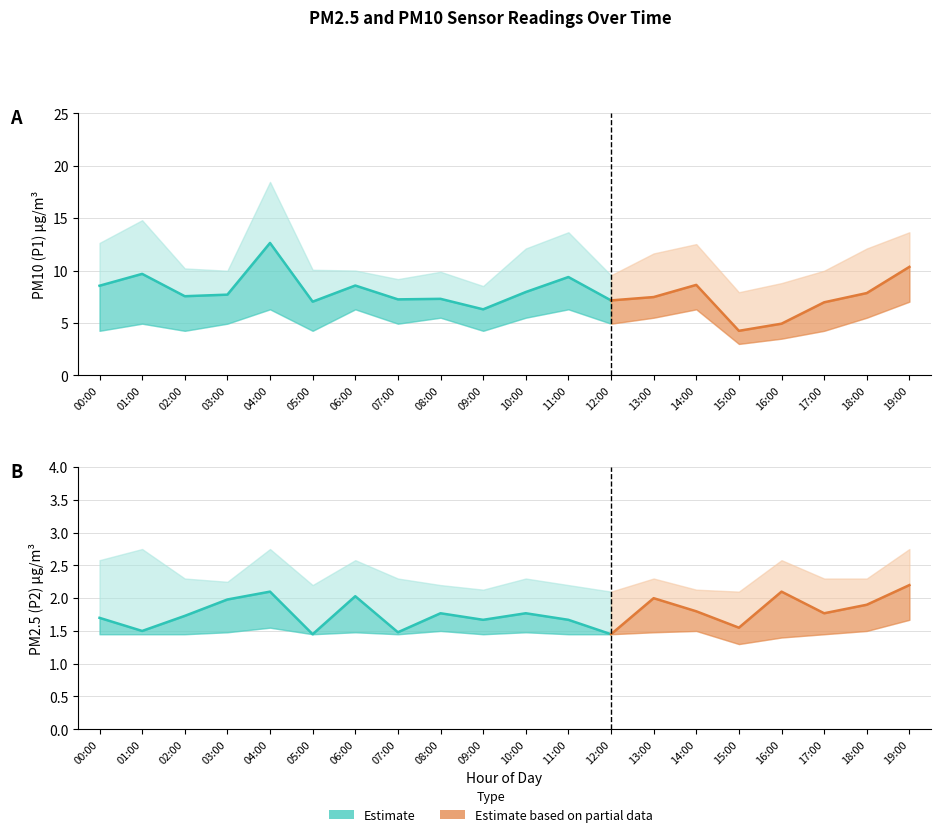

Rank the series at 08:00 from highest to lowest value.

P1_upper, P1, P1_lower, P2_upper, P2, P2_lower